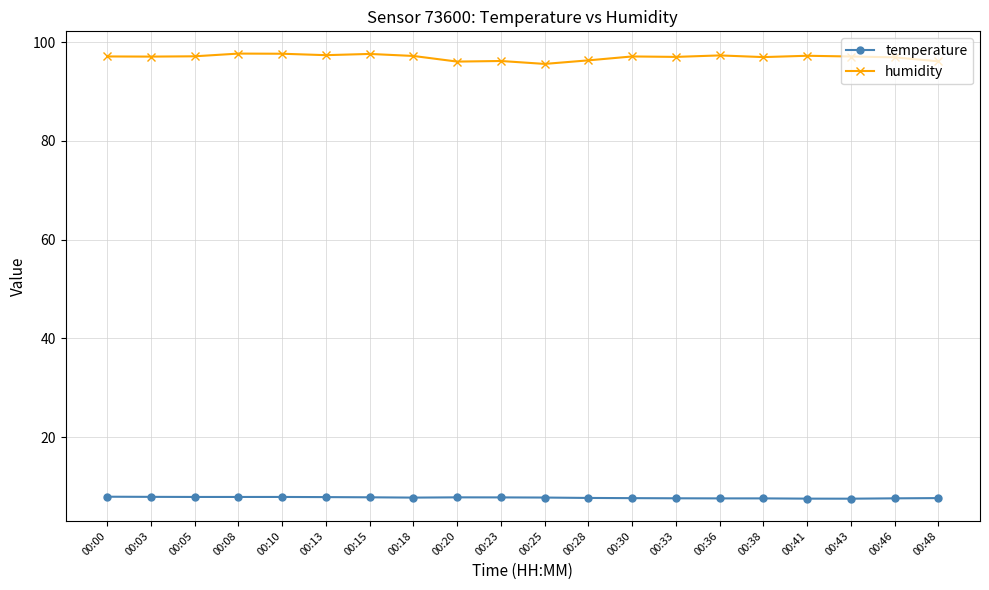

Which series has the largest range (max minus min)?

humidity